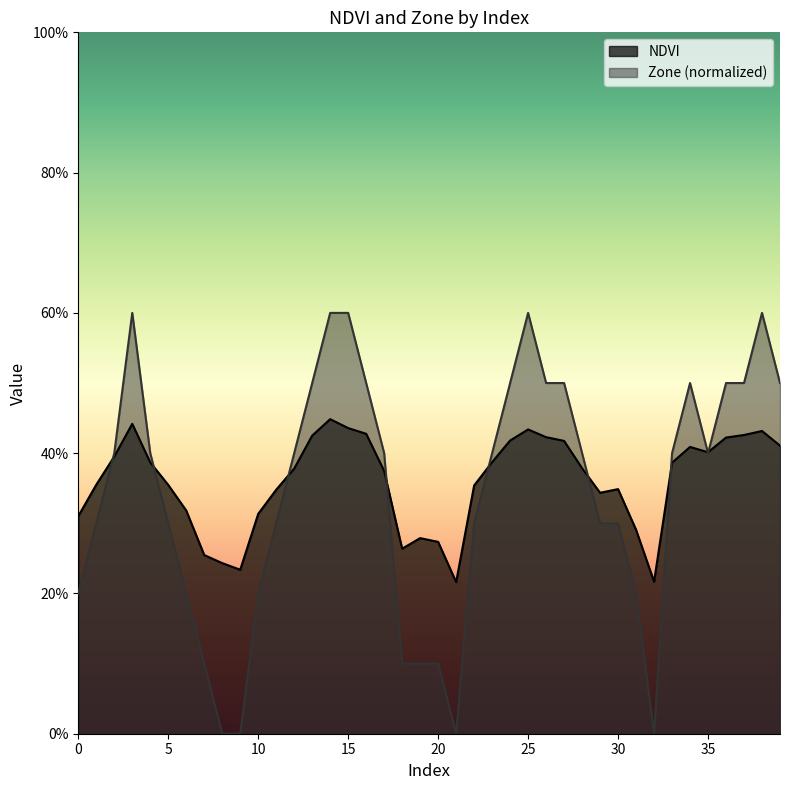

What is the average value of the NDVI series?

0.4